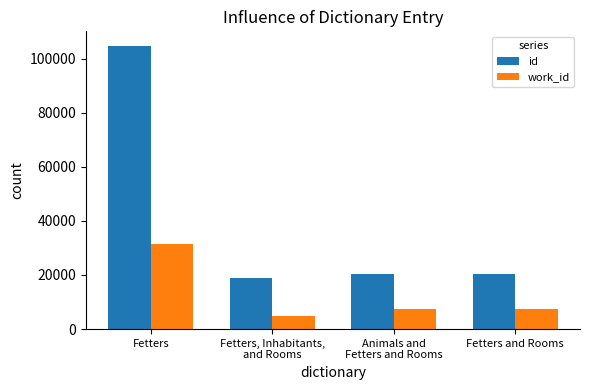

What is the sum of all id values?

164465